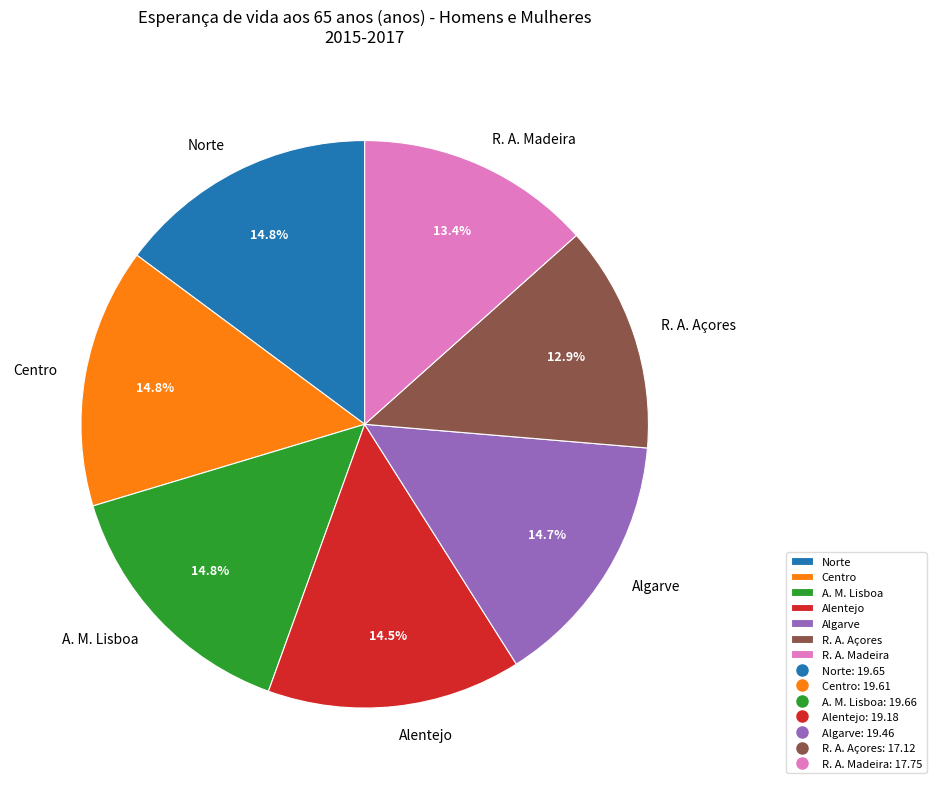

Which has a higher value, A. M. Lisboa or R. A. Madeira?

A. M. Lisboa